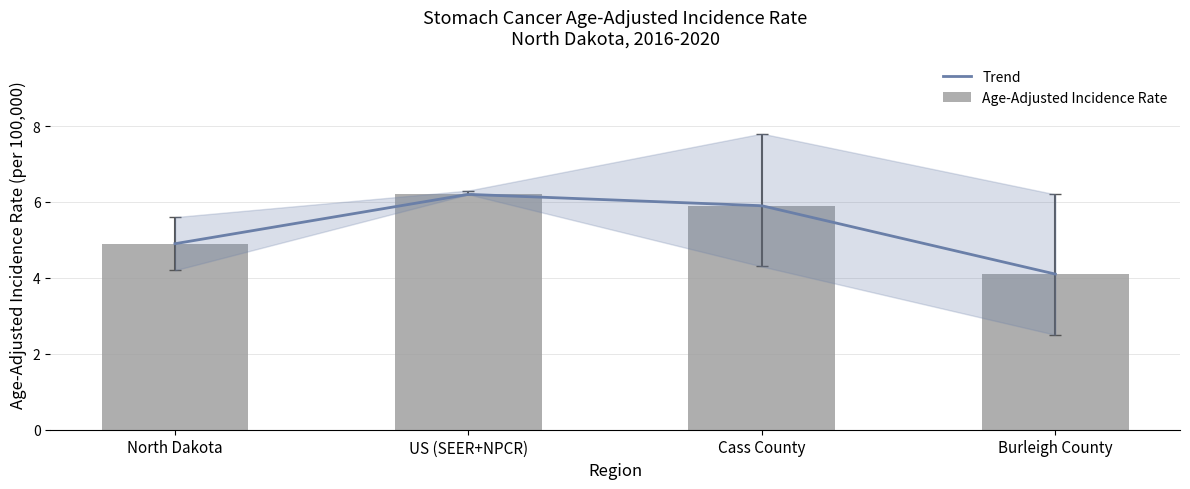

What is the change in value from US (SEER+NPCR) to Cass County?

-0.3